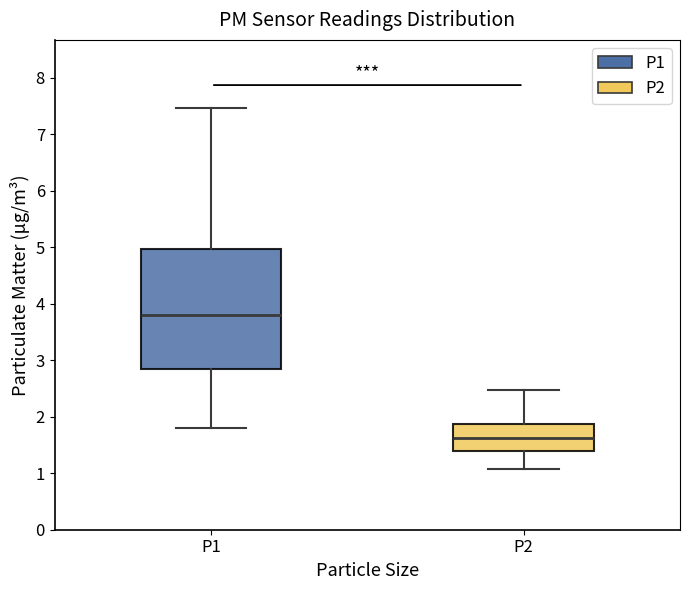

Where is the lower edge of the box for P1 on the y-axis? The values are not printed on the chart, so give them approximately, as read against the axis.

2.9